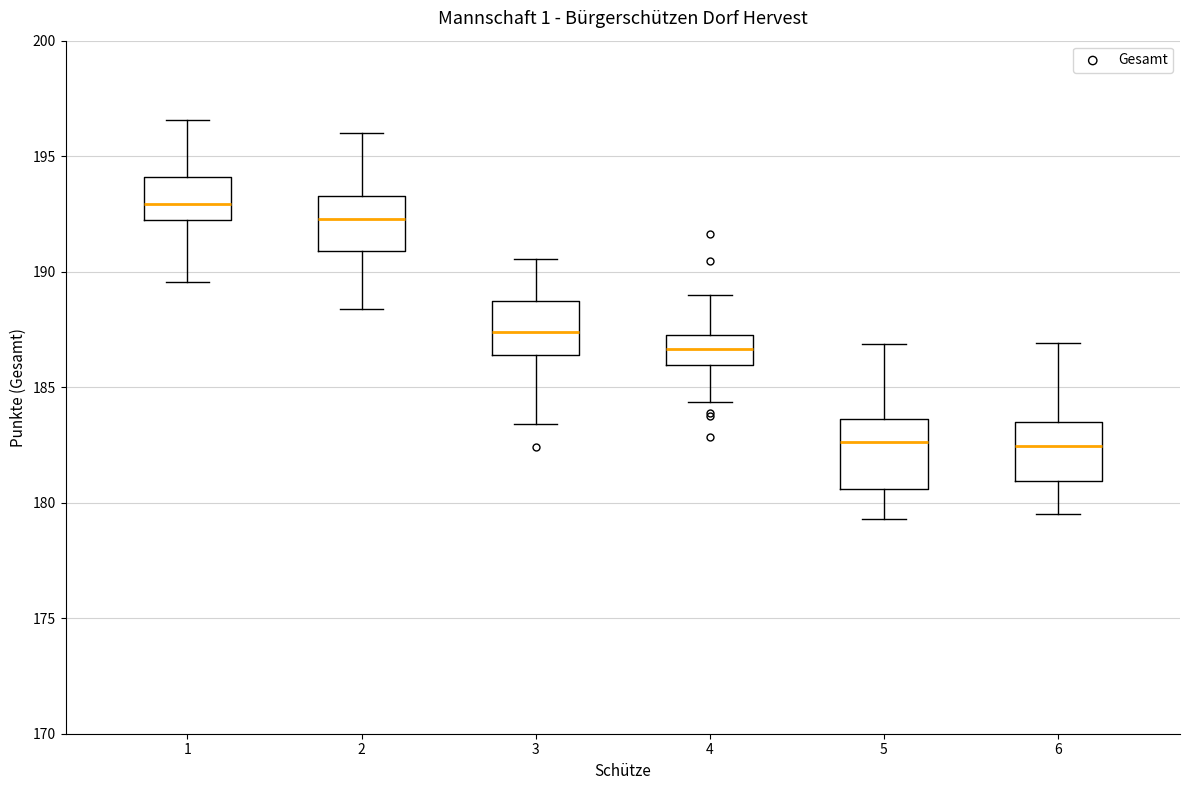

Where is the lower edge of the box at x = 4 on the y-axis? The values are not printed on the chart, so give them approximately, as read against the axis.

186.0